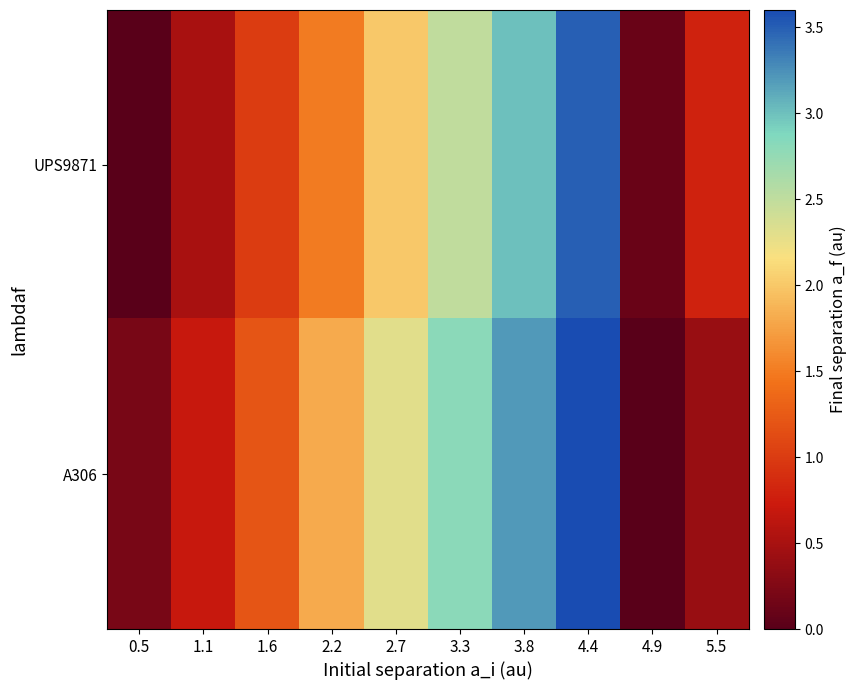

What is the greatest value displayed?

3.6